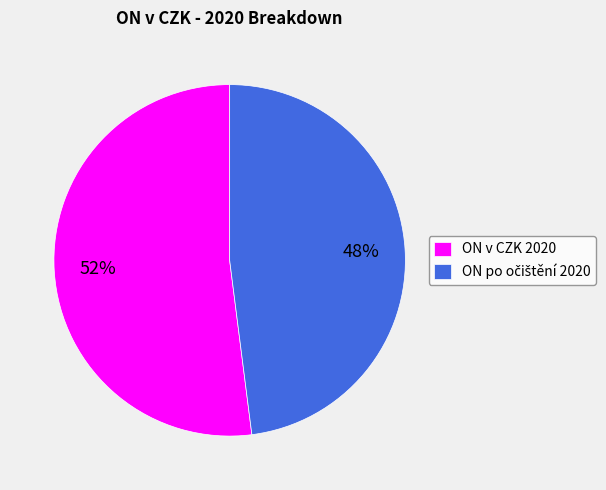

How many segments does this pie chart have?

2